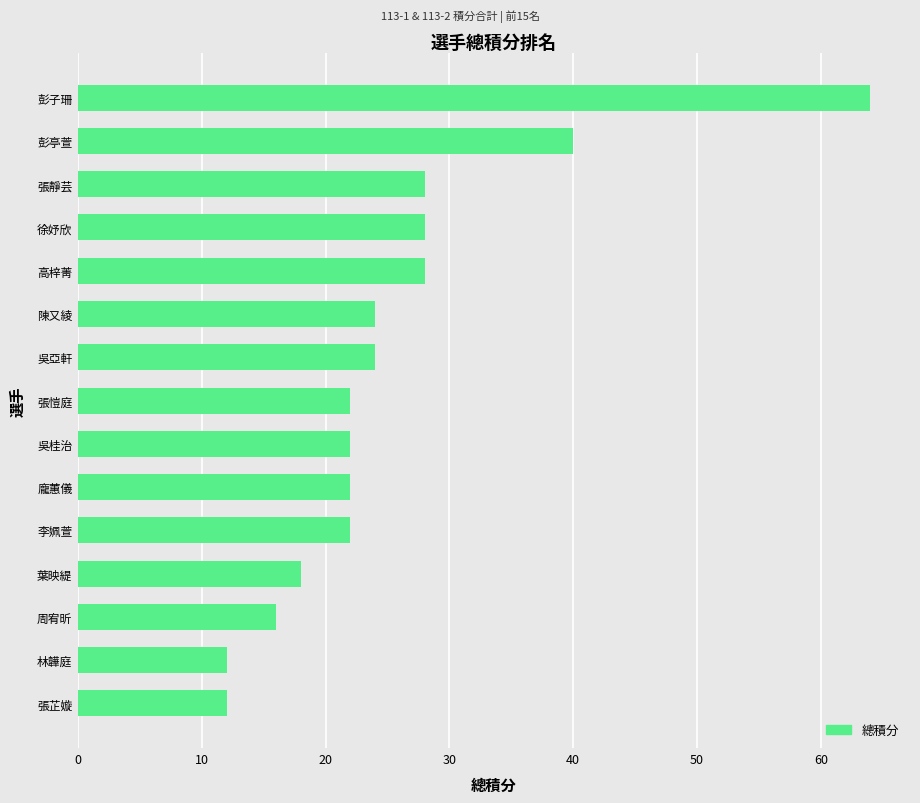

How many bars are there in total?

15